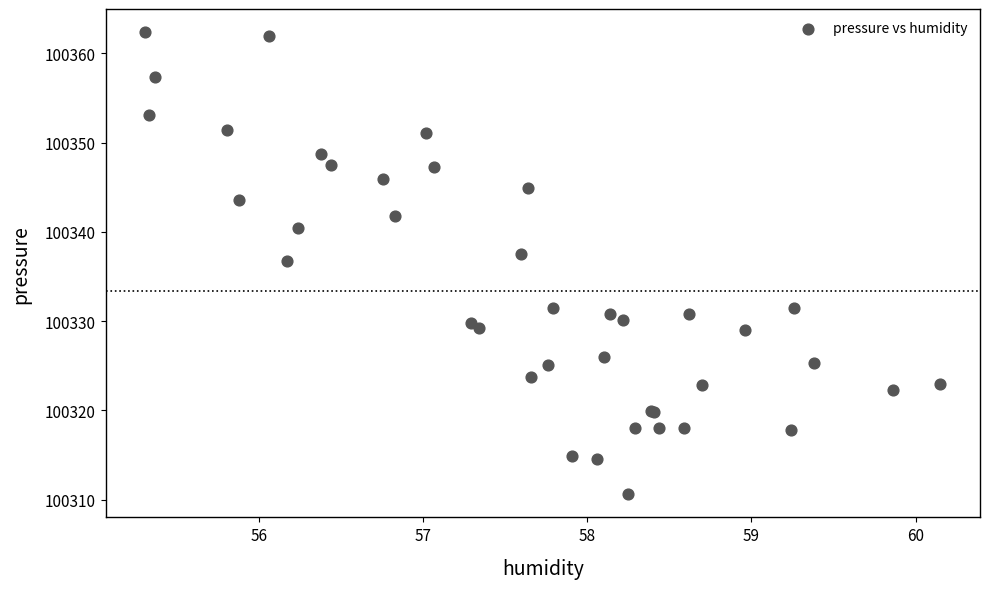

What Y value in the scatter plot is closest to 100336?

100336.8